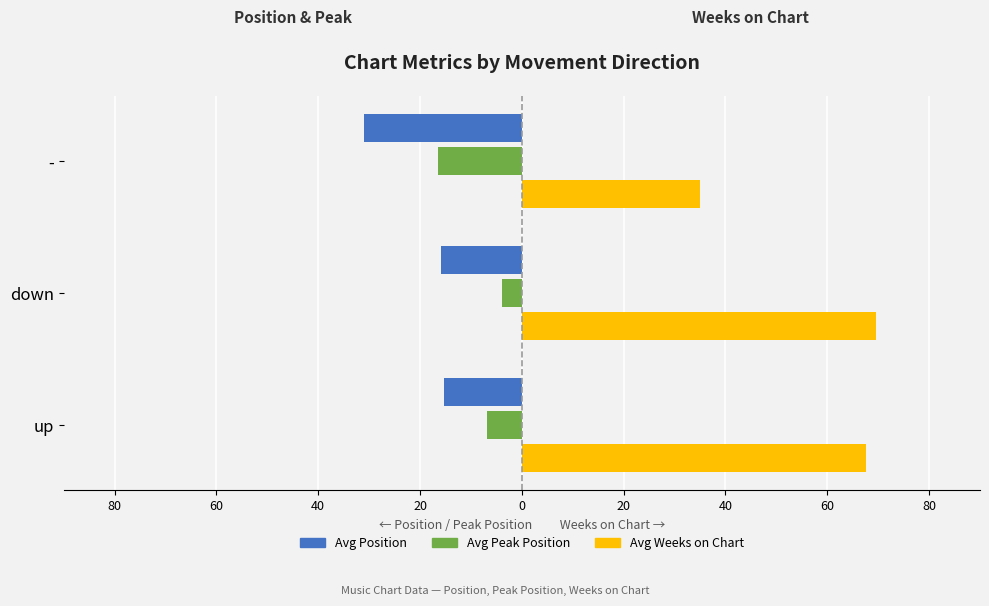

Reading left to right, what are all the values shown in this chart?

Avg Position: -15.3	-15.8	-31.0
Avg Peak Position: -6.8	-3.8	-16.5
Avg Weeks on Chart: 67.6	69.7	35.1